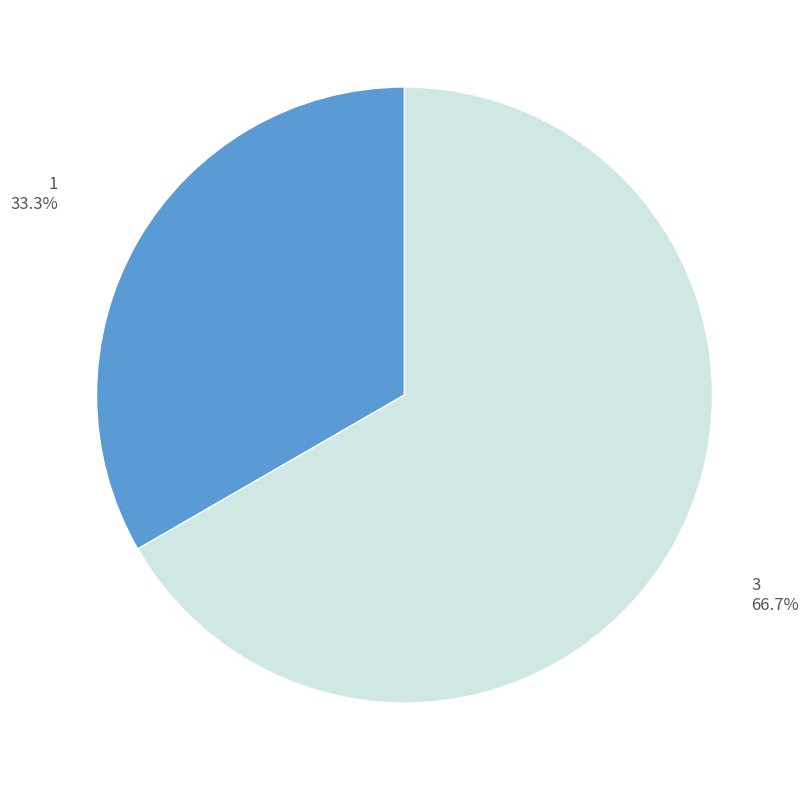

How much of the chart is everything except 1?

66.7%